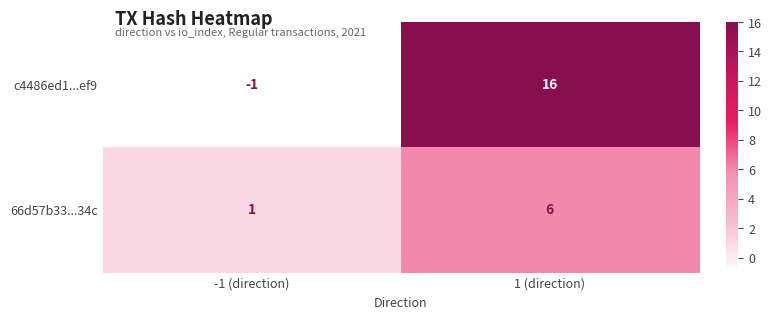

Which series has the largest total across all categories?

c4486ed1...ef9